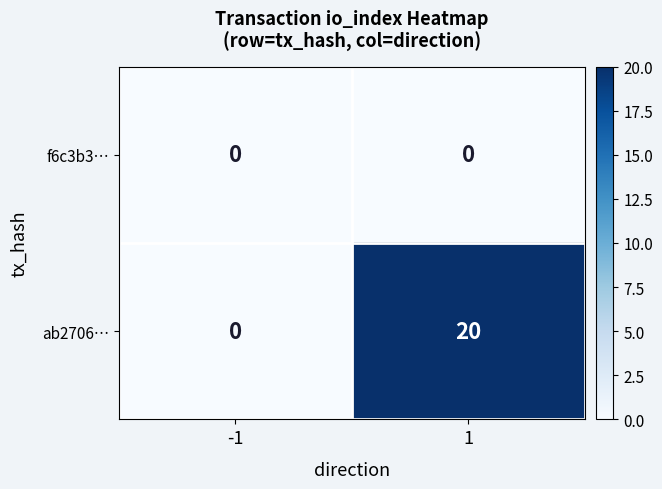

Reading right to left, transcribe all the data shown in this chart.

f6c3b3…: 0	0
ab2706…: 20	0